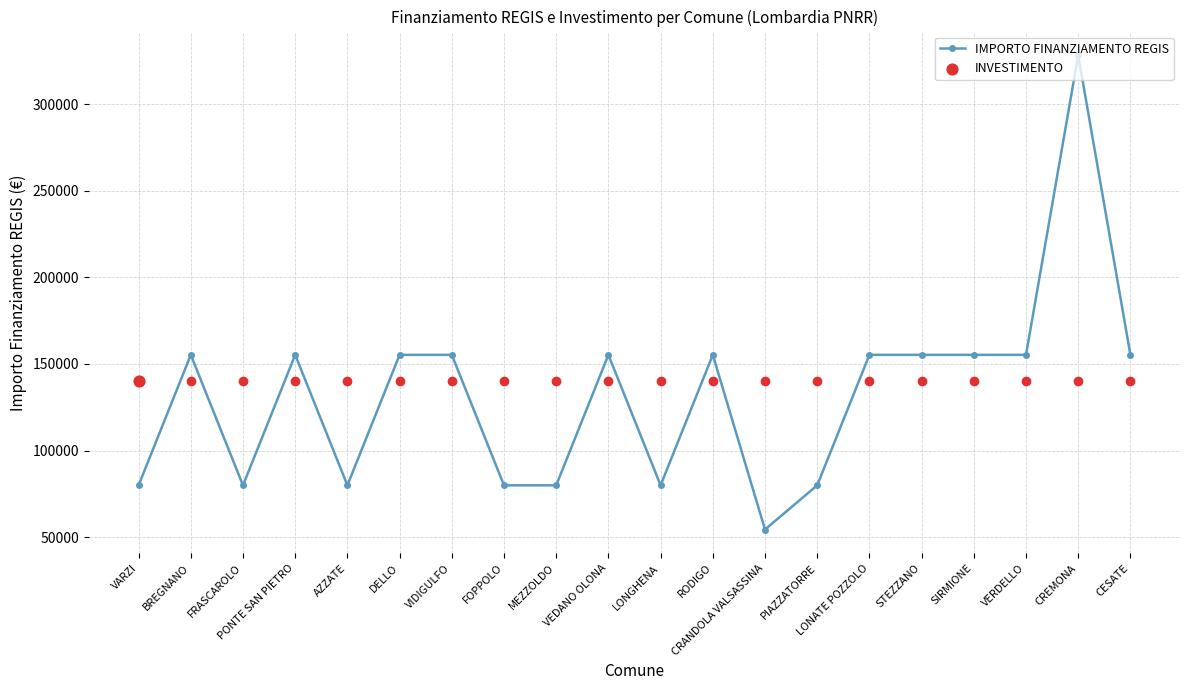

Between PONTE SAN PIETRO and PIAZZATORRE, which is larger?

PONTE SAN PIETRO